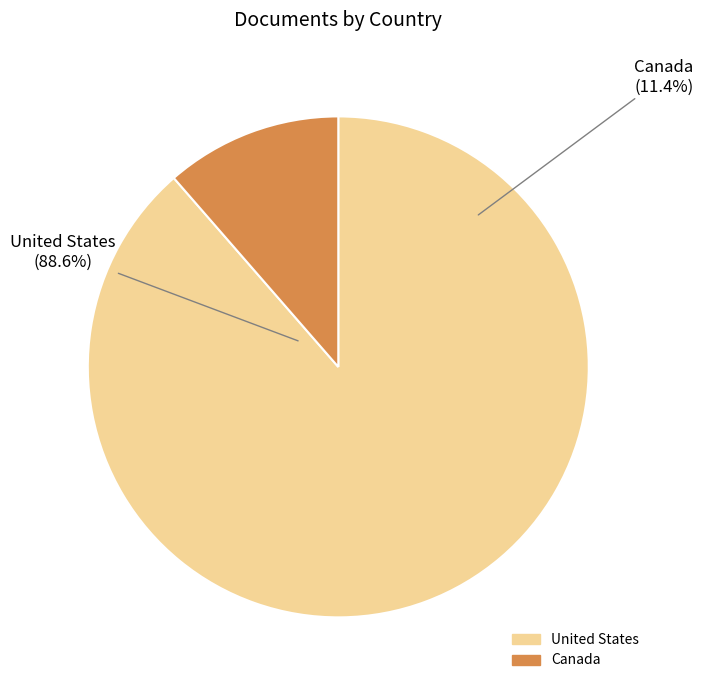

True or false: Canada accounts for 1% of the total.

False